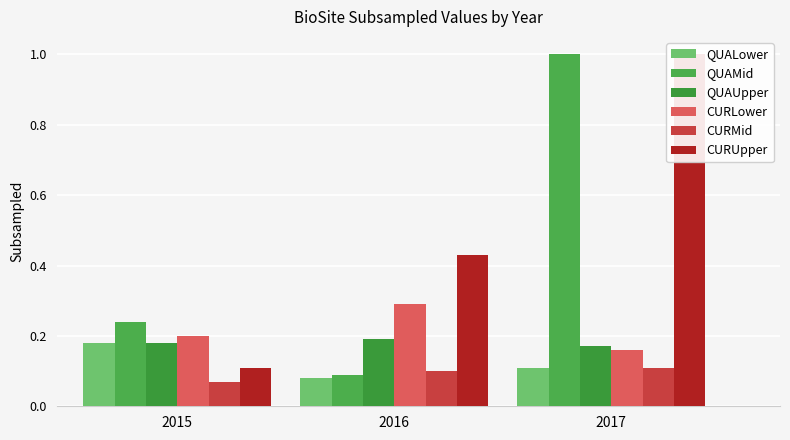

List the labels in order of QUAMid value, smallest first.

2016, 2015, 2017